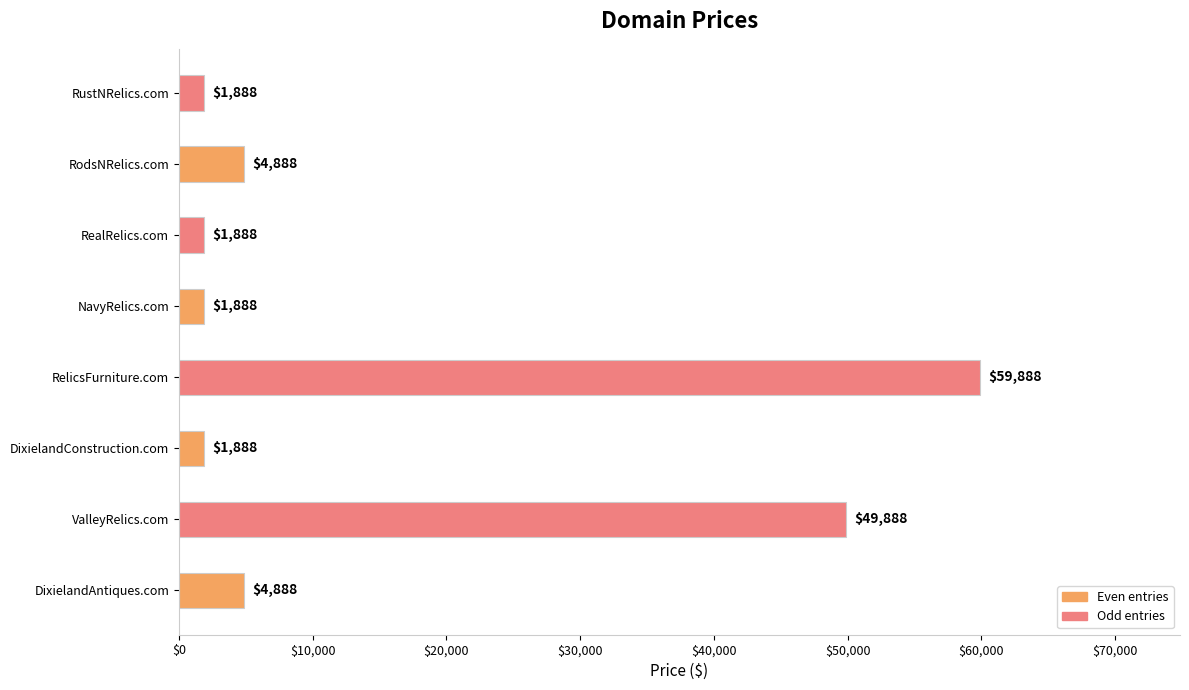

Read the value at RealRelics.com, to the nearest 10.

1890